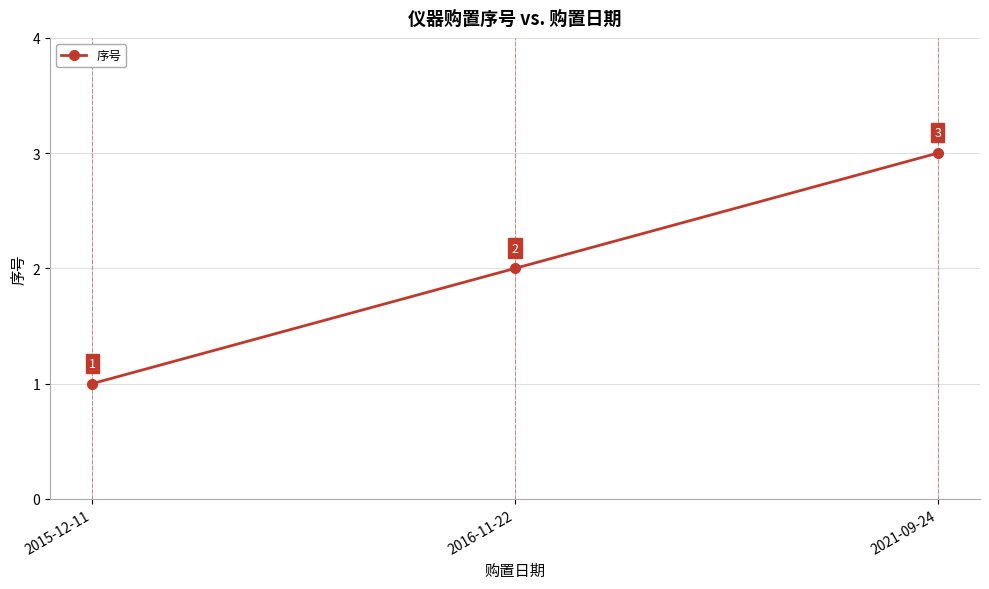

What is the value of the 1st point from the left?

1